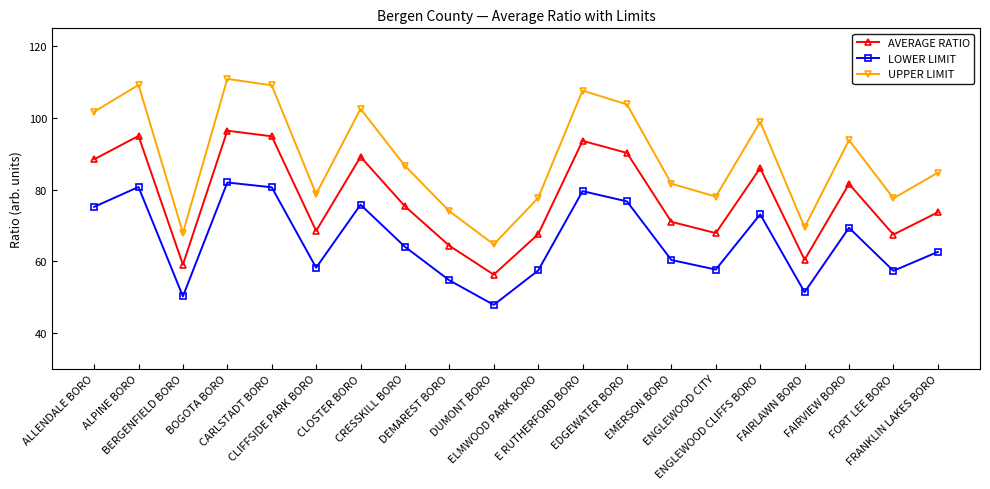

List the series in order of their overall mean, lowest first.

LOWER LIMIT, AVERAGE RATIO, UPPER LIMIT